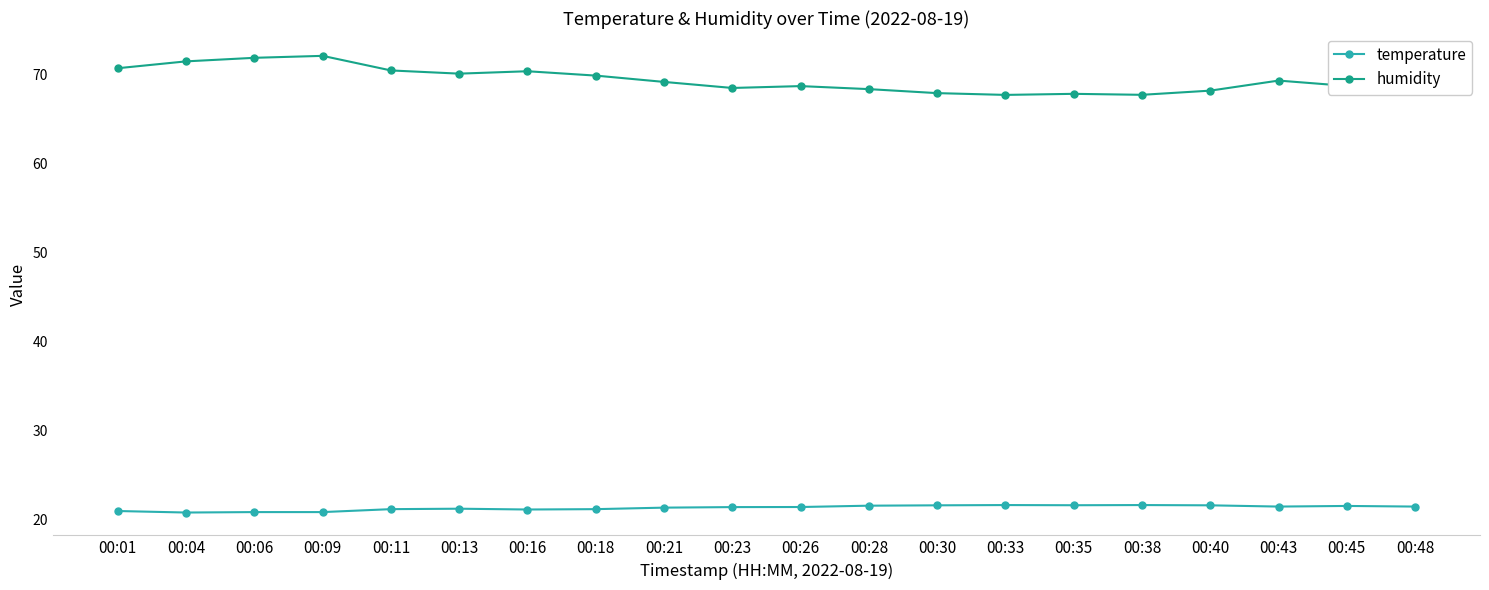

What is the difference between the humidity values at 00:40 and 00:11?

2.3